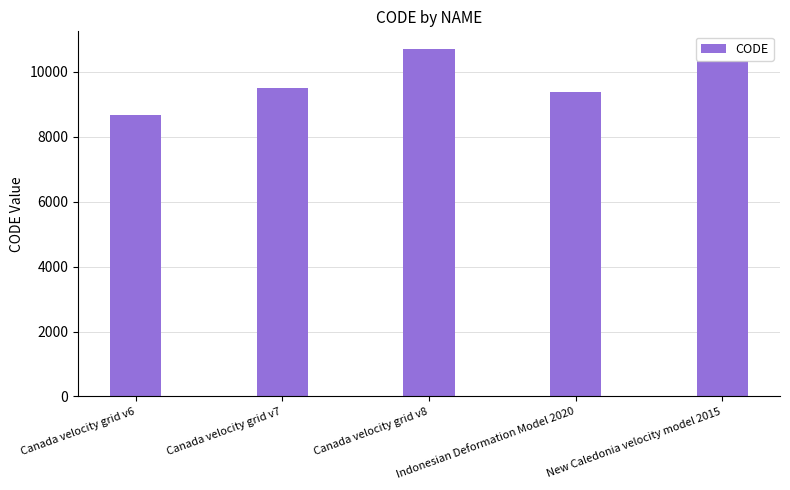

At which label is the value closest to 9691?

Canada velocity grid v7